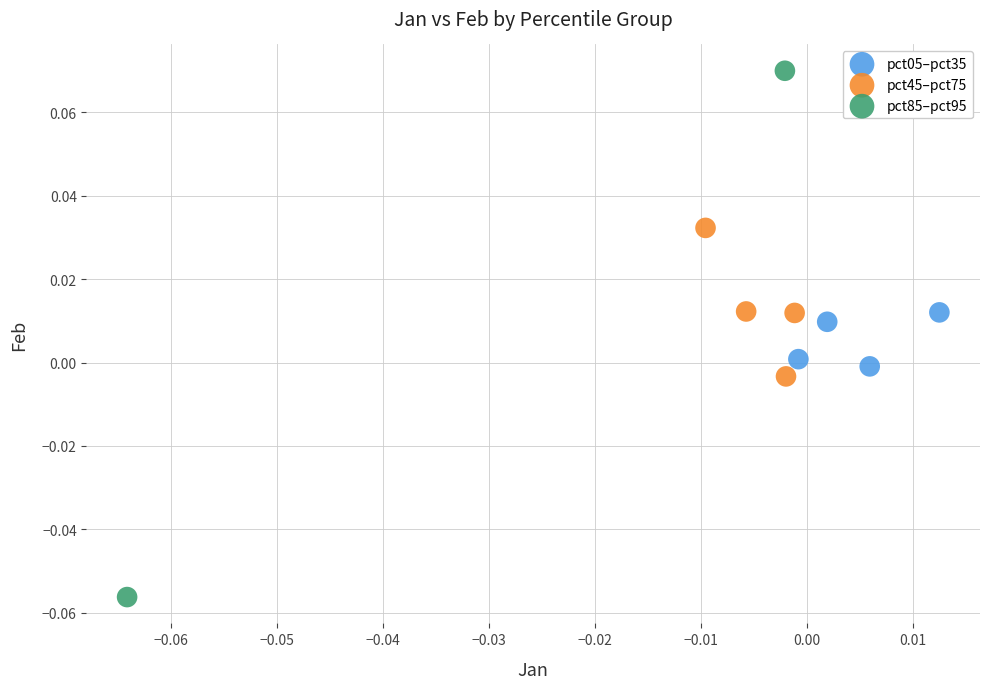

Which series has the widest spread of Y values?

pct85–pct95